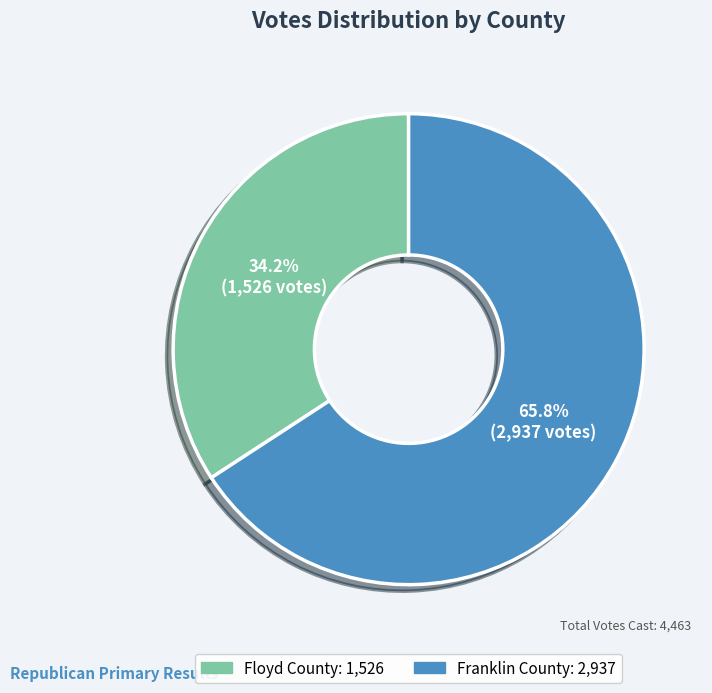

Is it true that Franklin County is 66% of the pie?

True